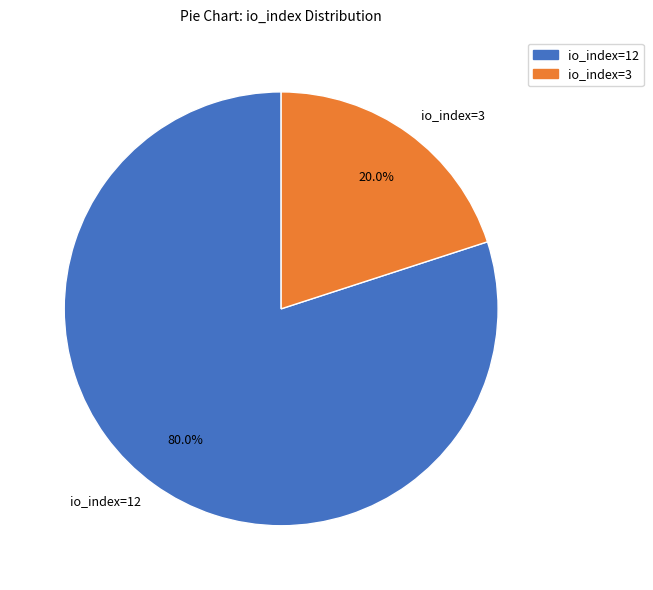

Is there a majority slice in this chart?

Yes